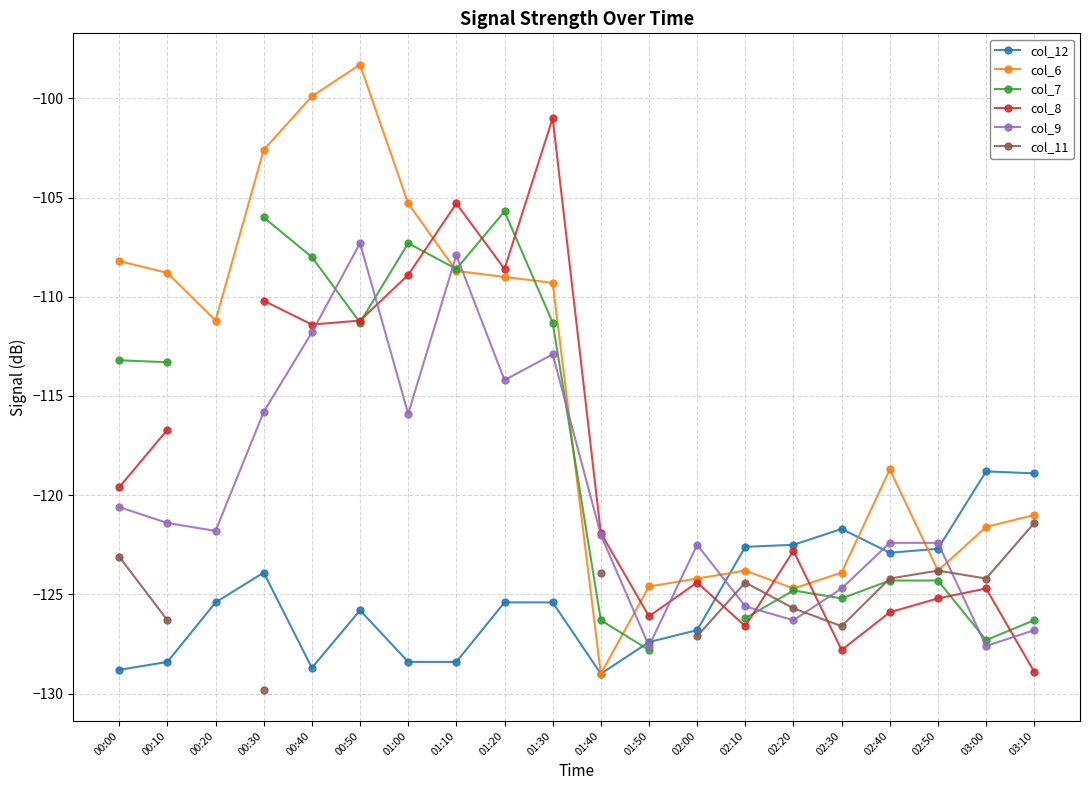

What is the sum of the col_6 values at 02:00 and 02:10?

-248.0